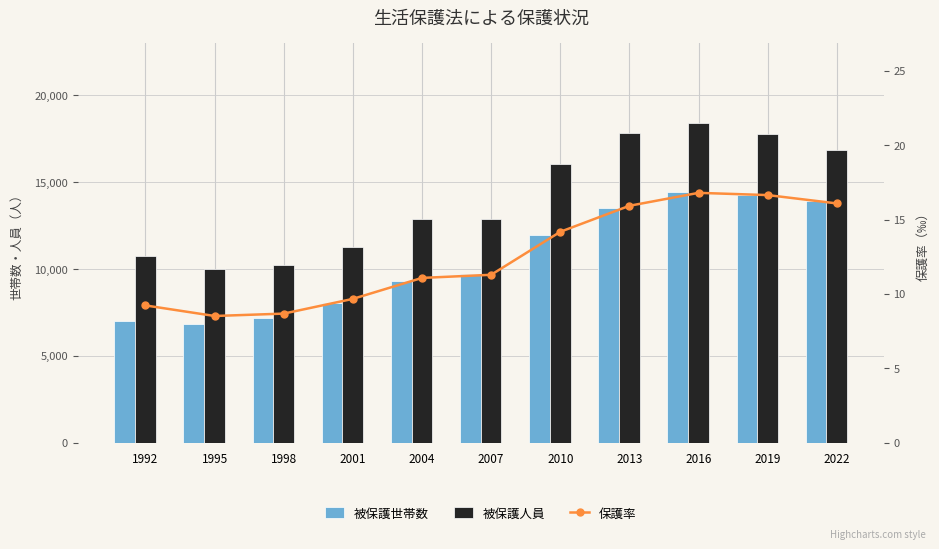

Reading left to right, extract all data points from this chart.

被保護世帯数: 6996.0	6829.0	7195.0	8067.0	9335.0	9698.0	11976.0	13482.0	14405.0	14260.0	13897.0
被保護人員: 10771.0	10019.0	10209.0	11289.0	12862.0	12899.0	16054.0	17848.0	18410.0	17796.0	16867.0
保護率: 9.2	8.5	8.7	9.7	11.1	11.3	14.2	15.9	16.8	16.6	16.1